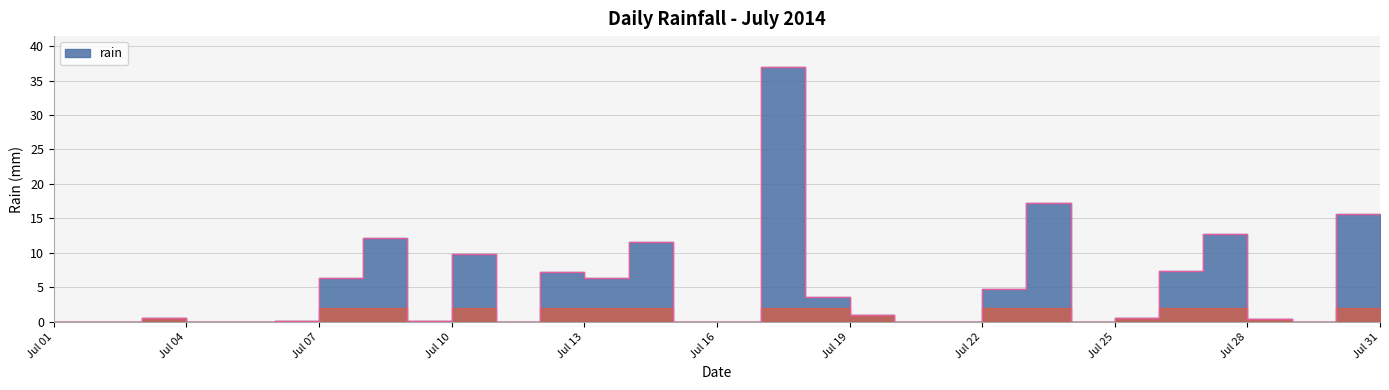

What is the ratio of the value at 2014-07-13 to the value at 2014-07-30?

0.4